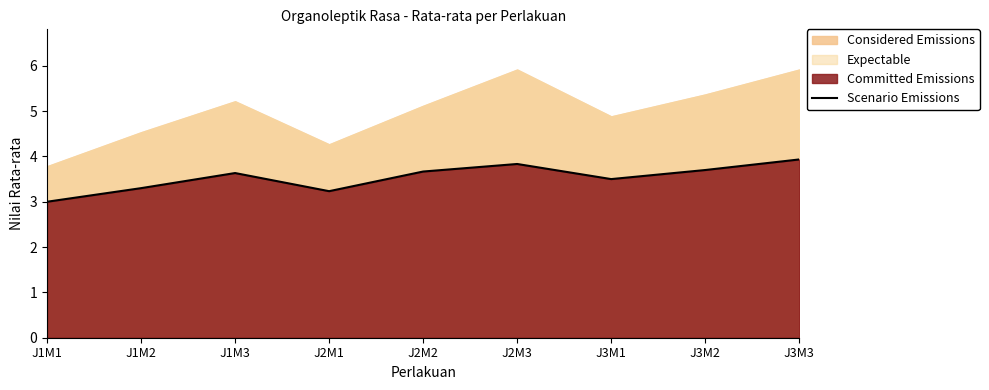

Reading right to left, extract all data points from this chart.

3.9	3.7	3.5	3.8	3.7	3.2	3.6	3.3	3.0